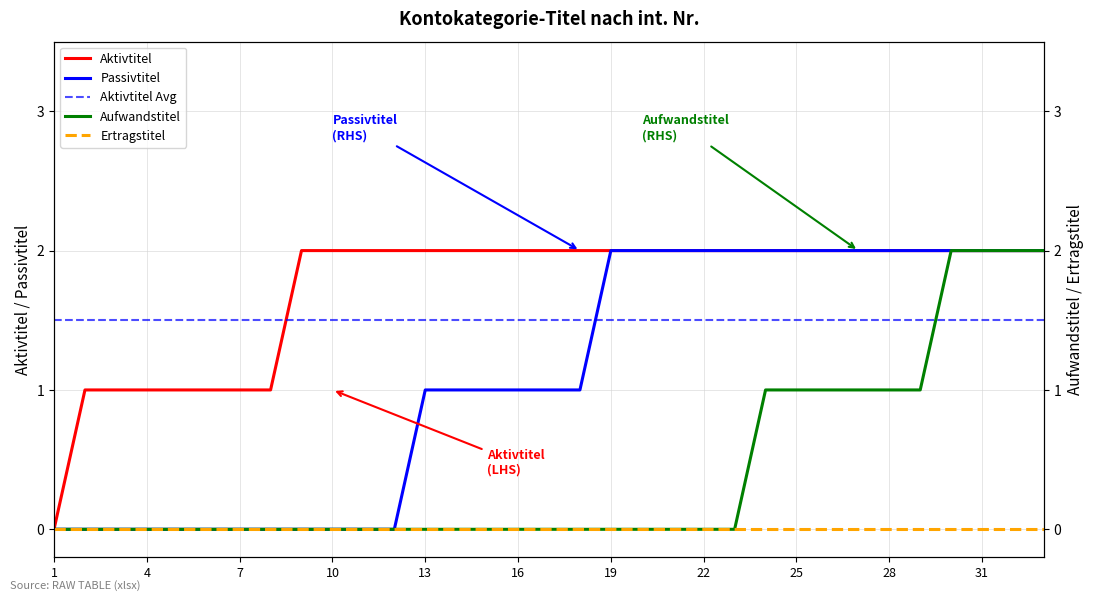

What is the spread (max minus min) of values at 7?

1